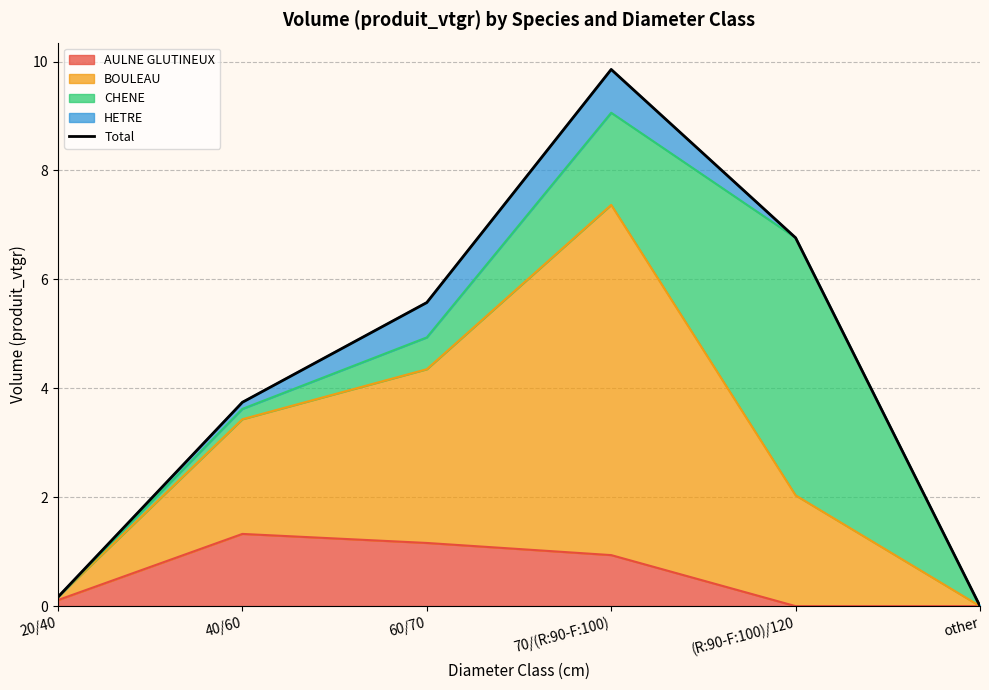

List the labels in order of value, smallest first.

other, 20/40, 40/60, 60/70, (R:90-F:100)/120, 70/(R:90-F:100)